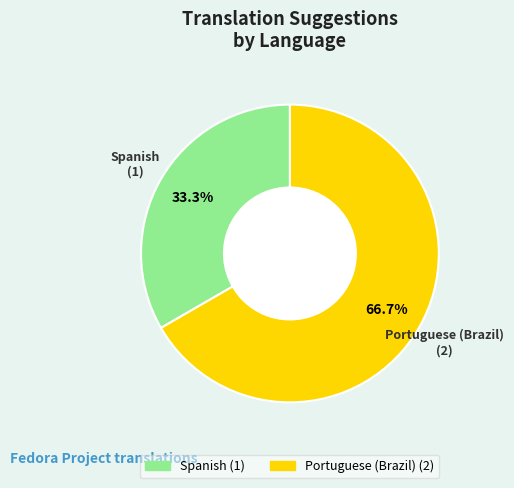

How many slices are in this pie chart?

2